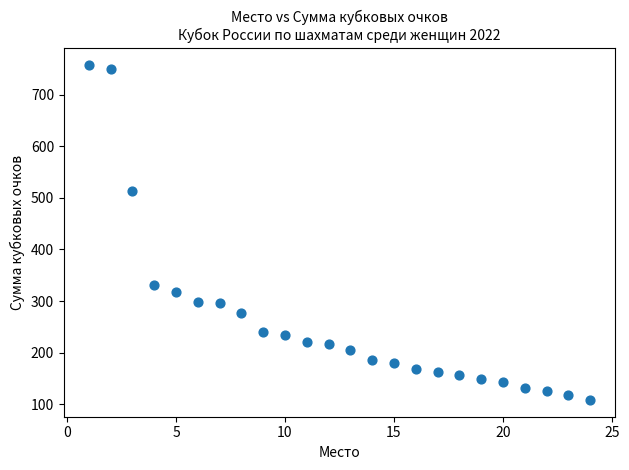

What is the range of X values (max minus min)?

23